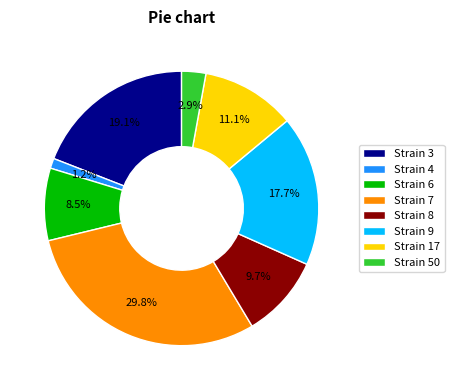

What is the smallest slice in the pie chart?

Strain 4